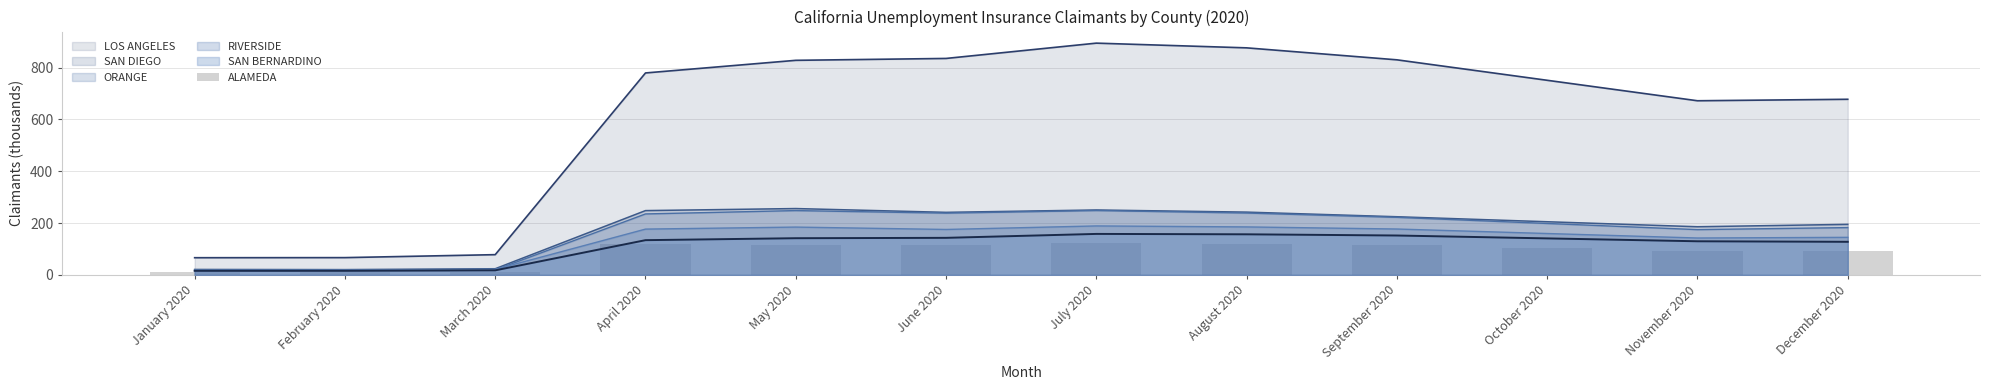

Is the value of RIVERSIDE at September 2020 greater than the value of LOS ANGELES at September 2020?

No